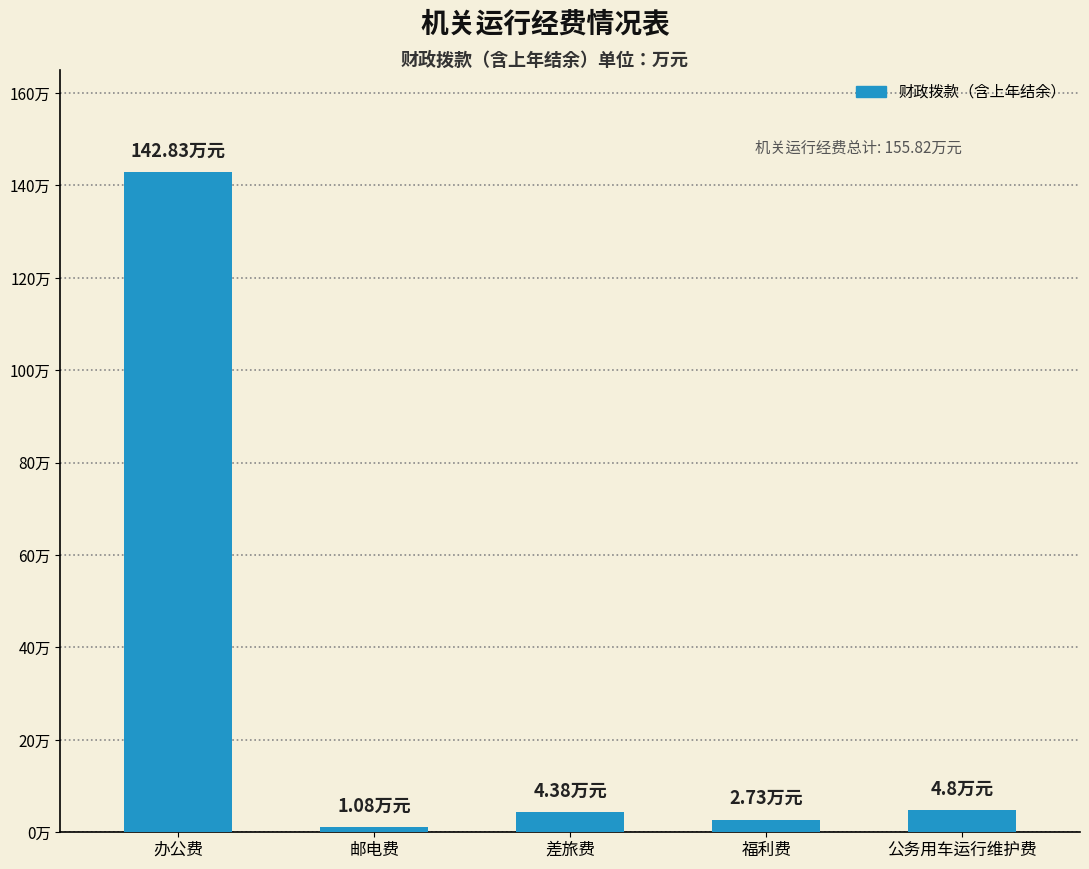

True or false: the data shows 1.6 at 福利费.

False